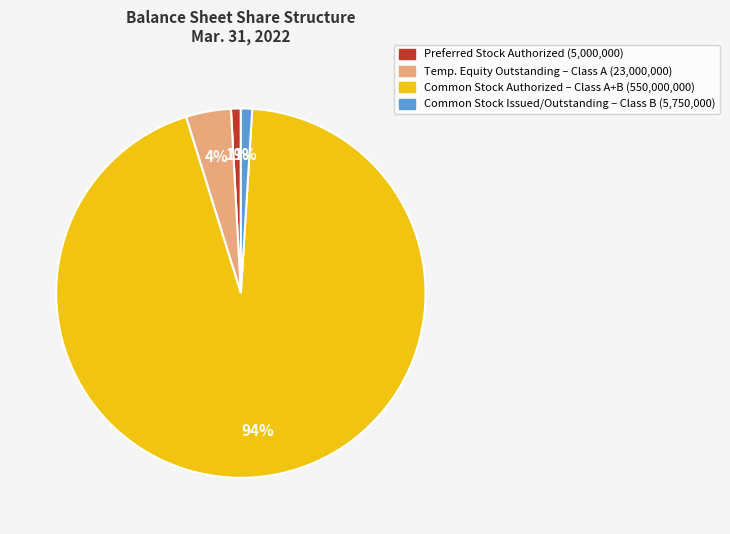

To the nearest percent, what is the difference between the largest and smallest slice percentages?

93%